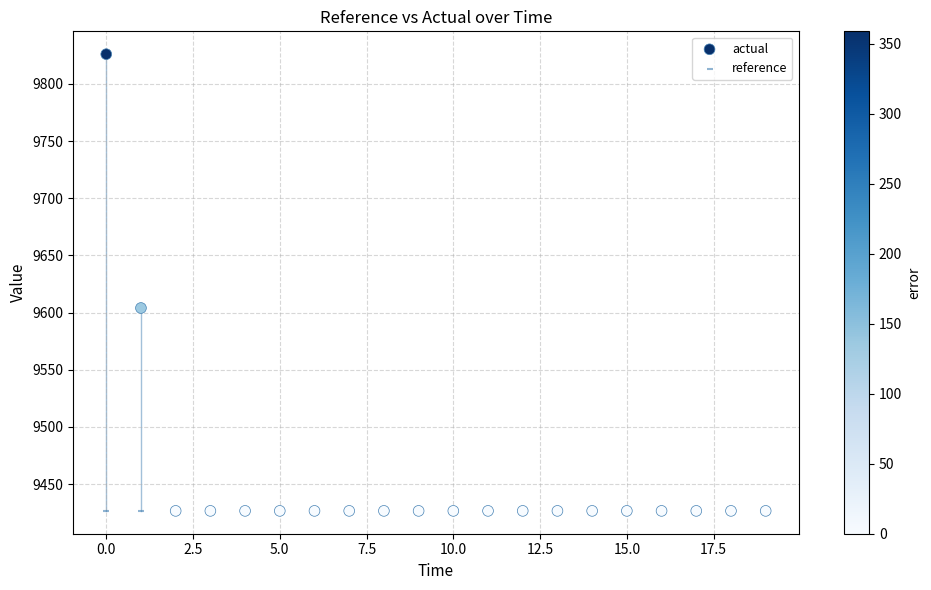

In the actual series, what Y value is closest to 9626?

9604.0